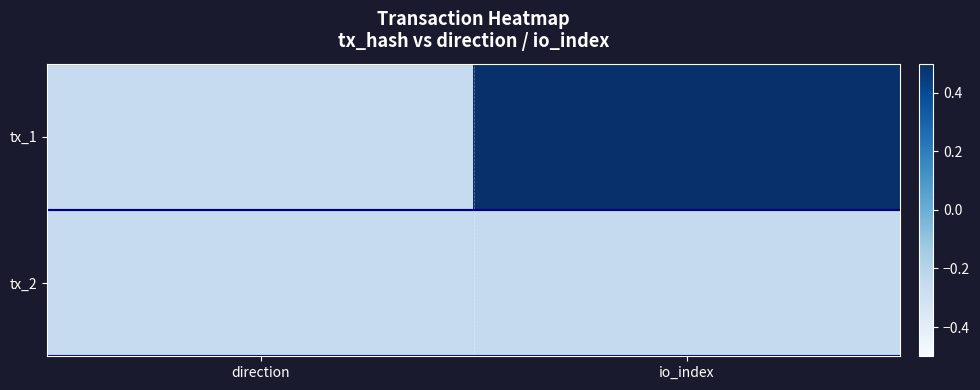

Reading right to left, what are all the values shown in this chart?

tx_1: io_index=0.7	direction=-0.3
tx_2: io_index=-0.2	direction=-0.3